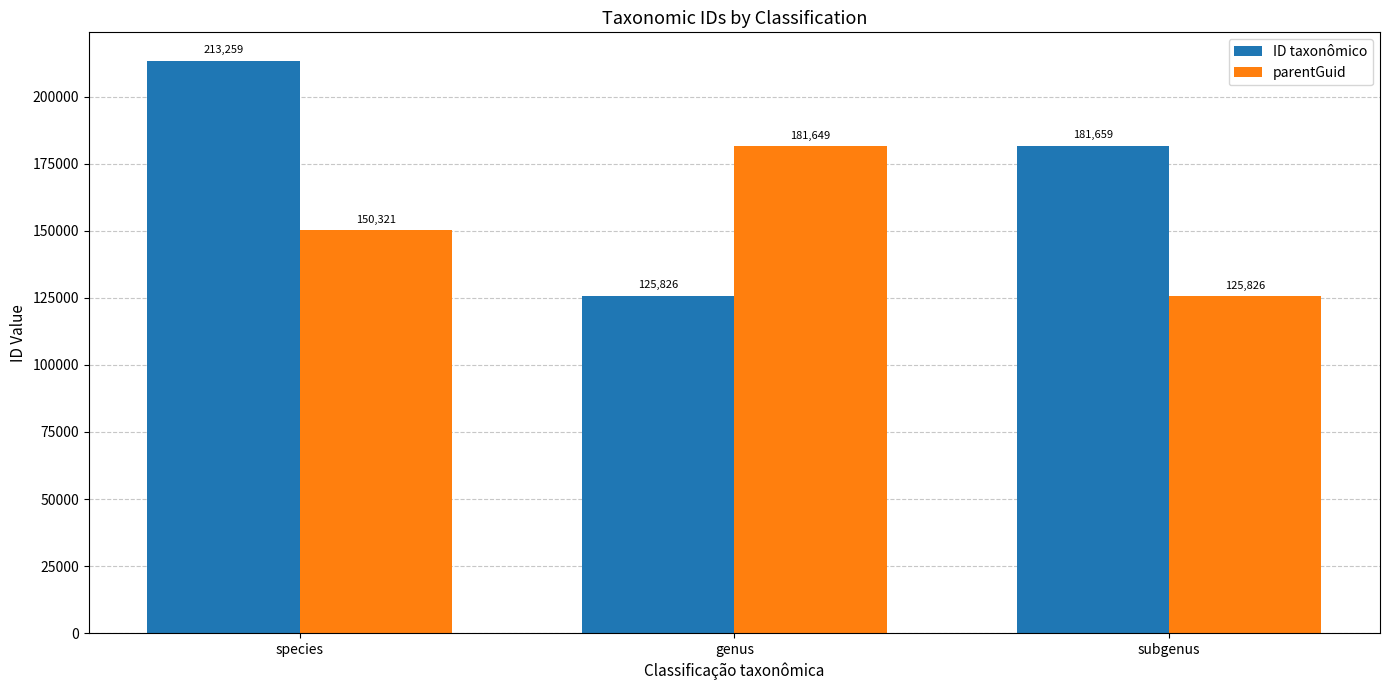

How many bars are there in total?

6